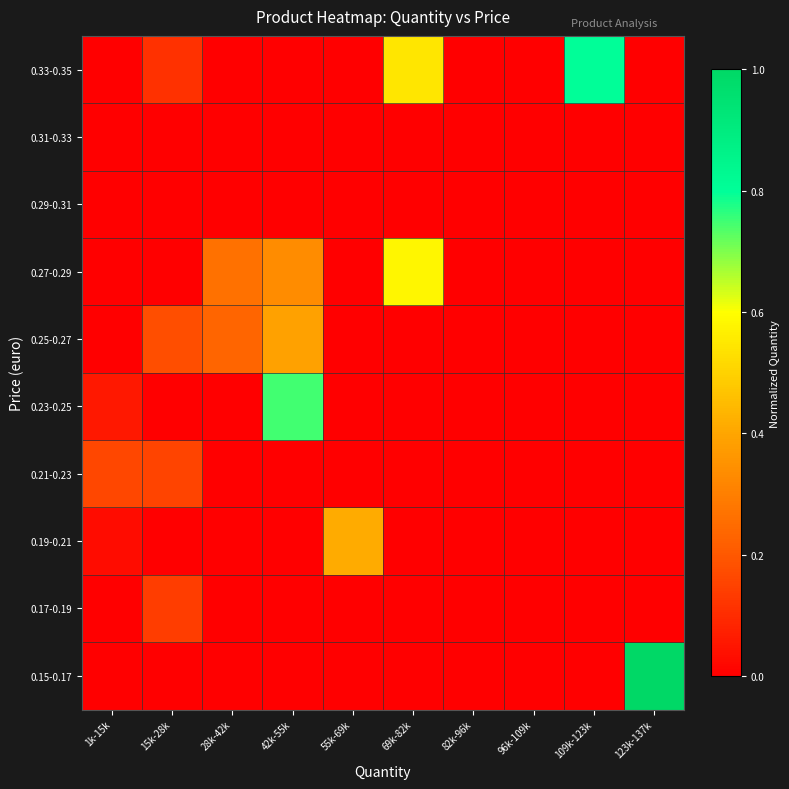

Which has a higher value, 69k-82k or 1k-15k?

69k-82k